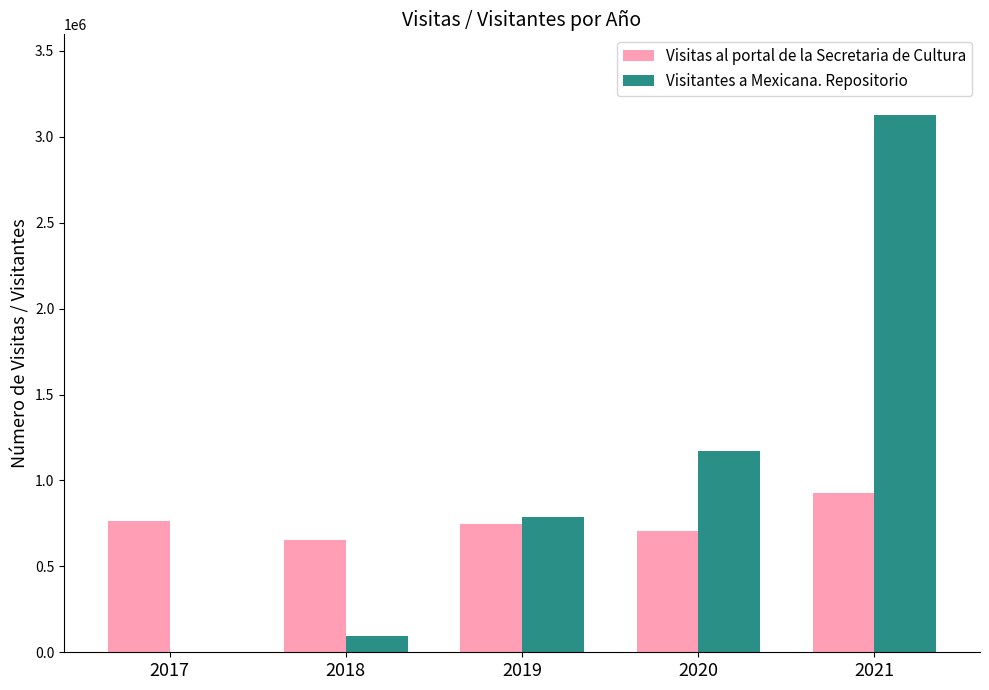

Reading left to right, transcribe all the data shown in this chart.

Visitas al portal de la Secretaria de Cultura: 762511	651703	743589	704006	924226
Visitantes a Mexicana. Repositorio: 0	95579	785731	1168437	3126982